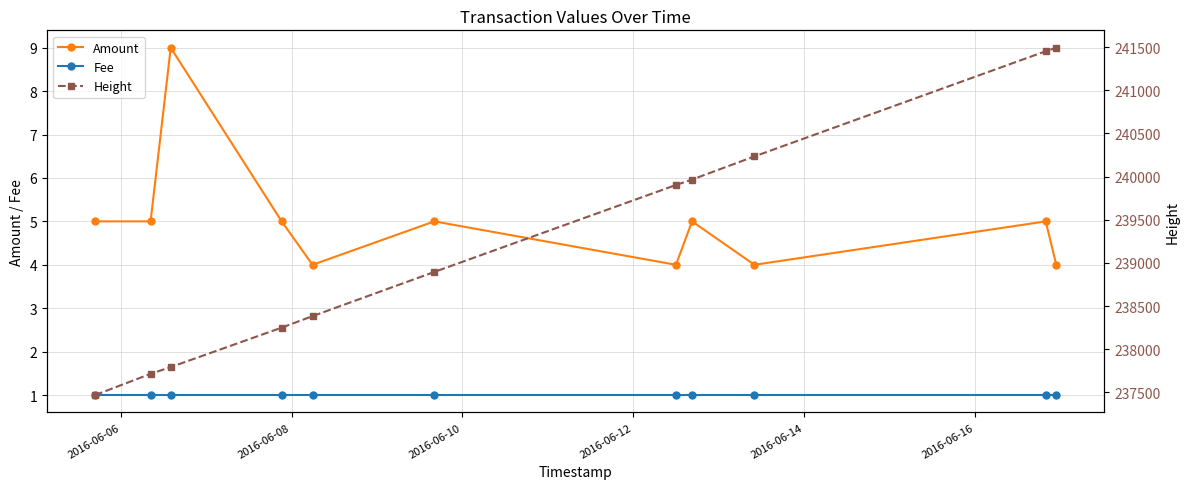

How many lines are shown in the chart?

3